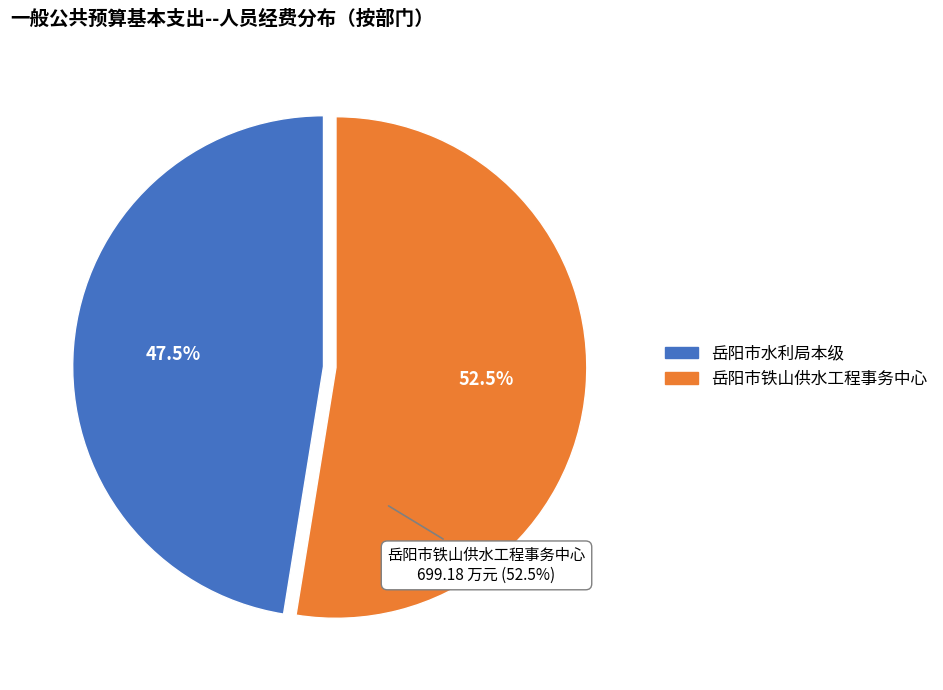

How many slices are in this pie chart?

2